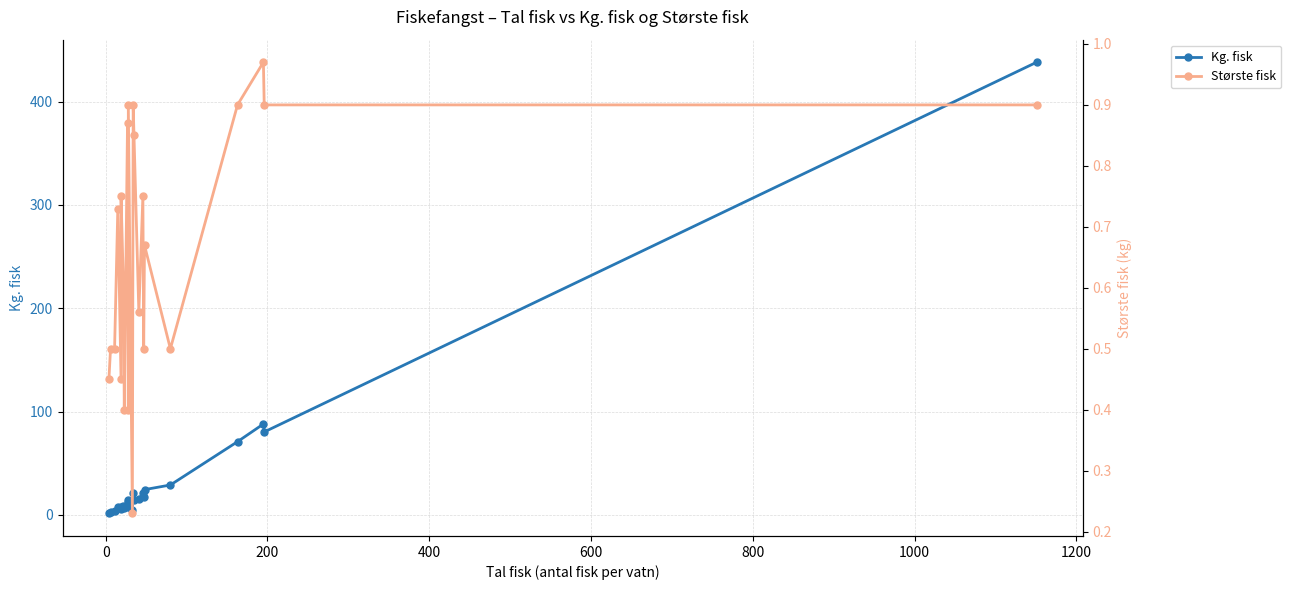

True or false: Største fisk has more than 0 points higher than both neighbors.

True